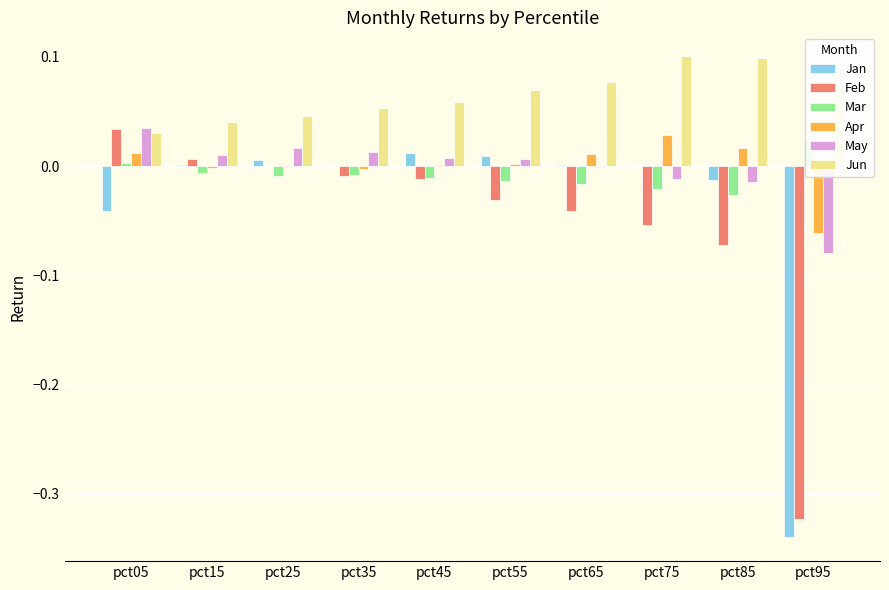

What are all the series names shown in the legend?

Jan, Feb, Mar, Apr, May, Jun